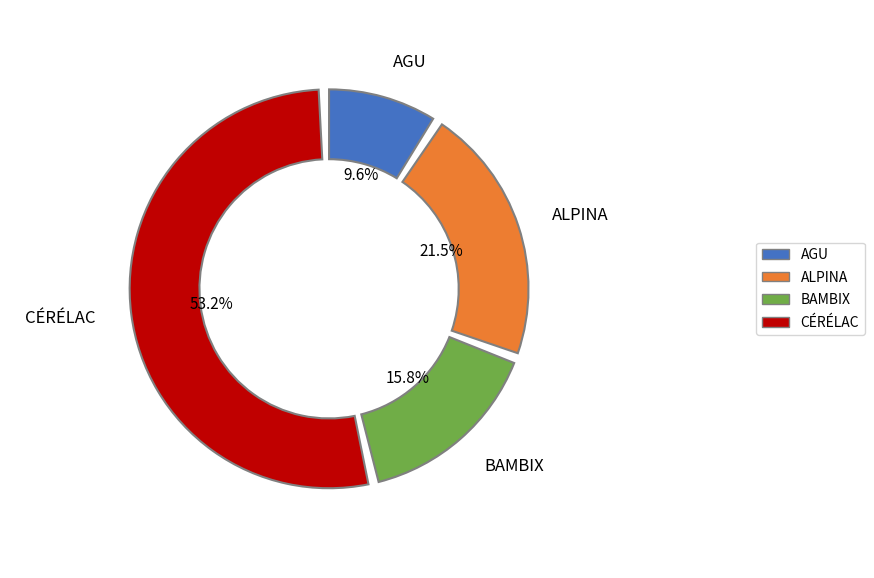

Is AGU the majority of the pie?

No